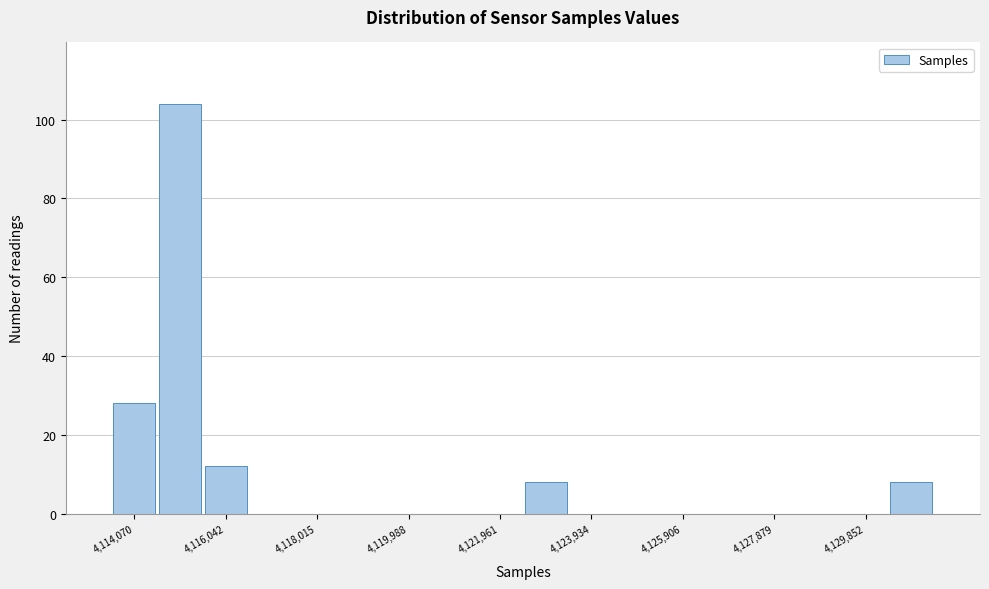

Reading left to right, transcribe this chart: for each bar, give the range it covers on the x-axis and its height. Neither the bar edges nor the heights are printed on the chart, so give them approximately, as read against the axes.

4113600 to 4114600: 28
4114600 to 4115600: 104
4115600 to 4116600: 12
4116600 to 4117600: 0
4117600 to 4118600: 0
4118600 to 4119400: 0
4119400 to 4120400: 0
4120400 to 4121400: 0
4121400 to 4122400: 0
4122400 to 4123400: 8
4123400 to 4124400: 0
4124400 to 4125400: 0
4125400 to 4126400: 0
4126400 to 4127400: 0
4127400 to 4128400: 0
4128400 to 4129400: 0
4129400 to 4130400: 0
4130400 to 4131400: 8